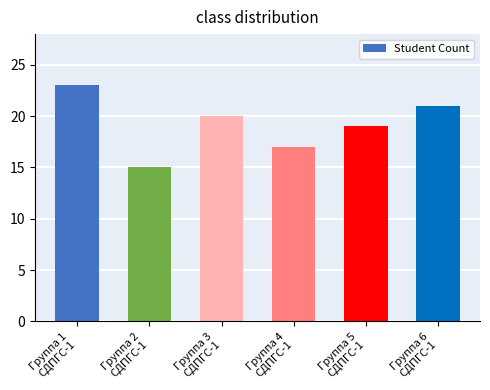

How many bars are there in total?

6